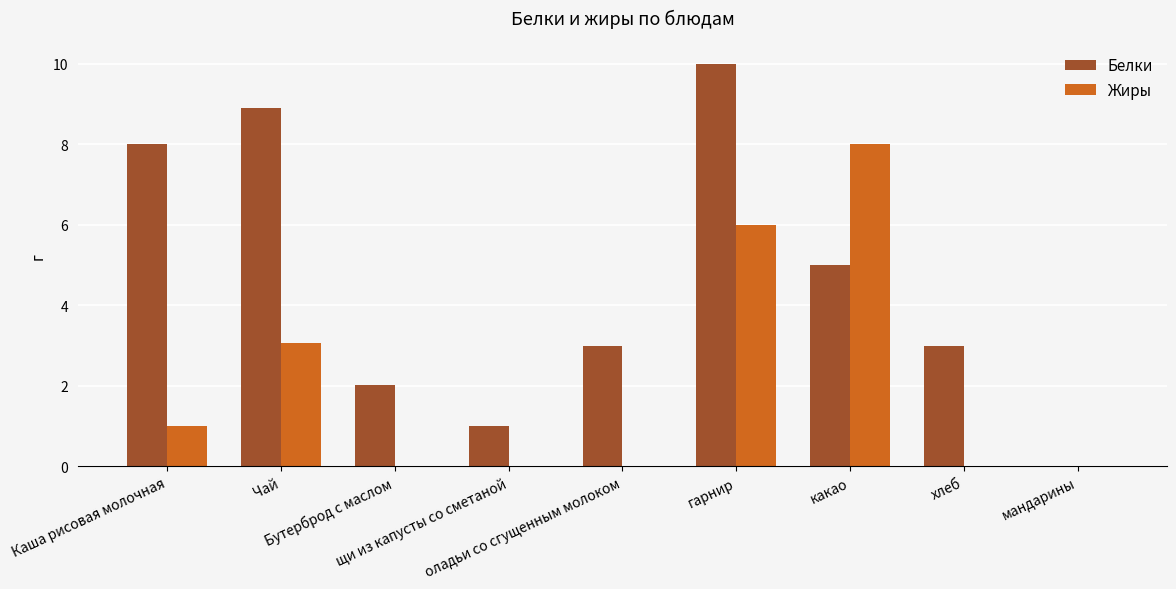

What is the sum of all Белки values?

40.9